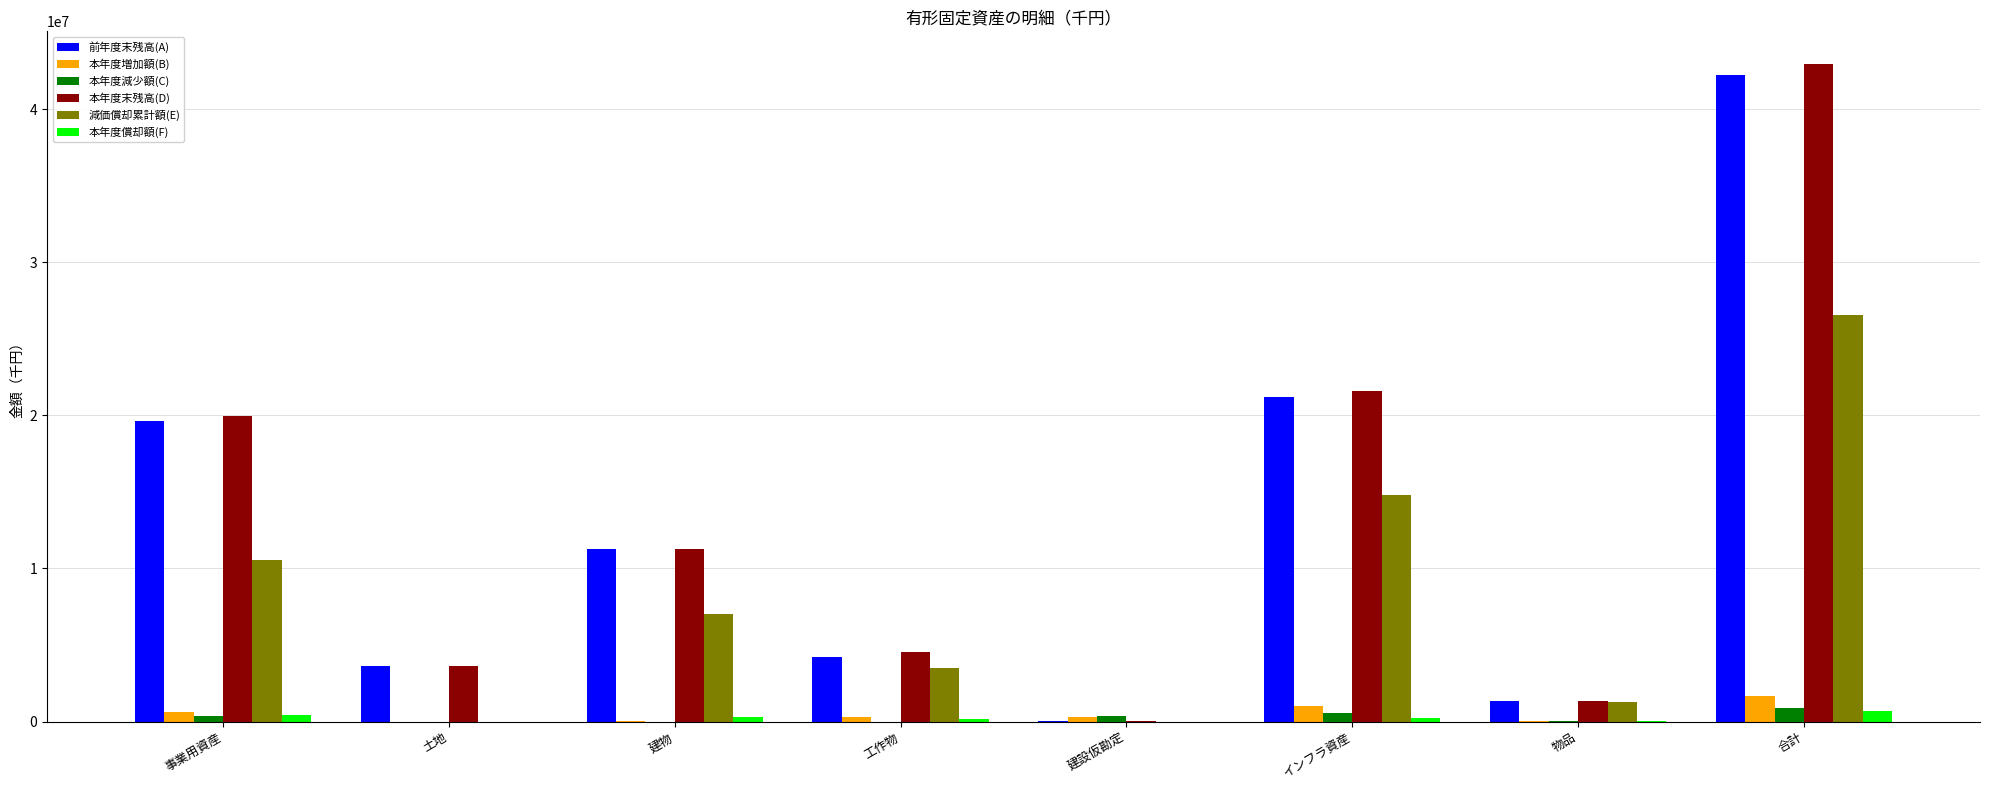

True or false: 減価償却累計額(E) has a value of 5165028 at 工作物.

False